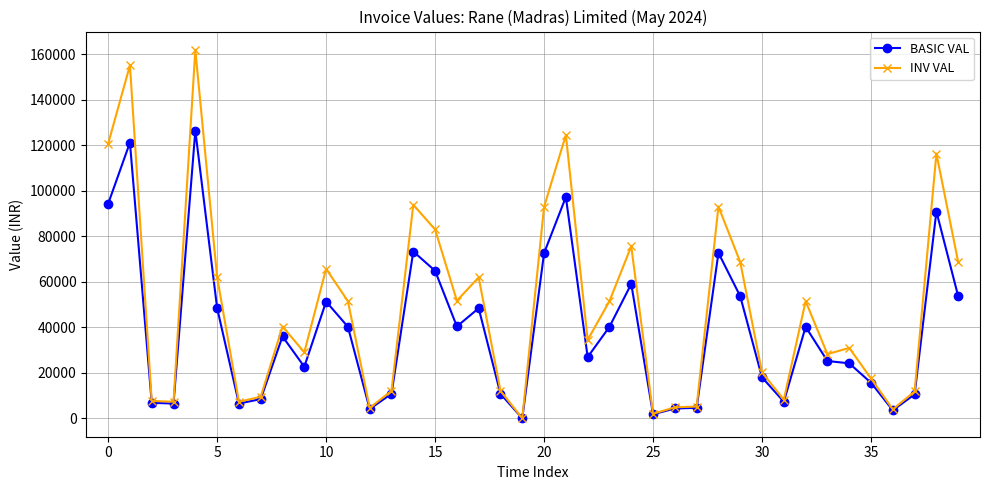

Which series has the widest spread of values?

INV VAL